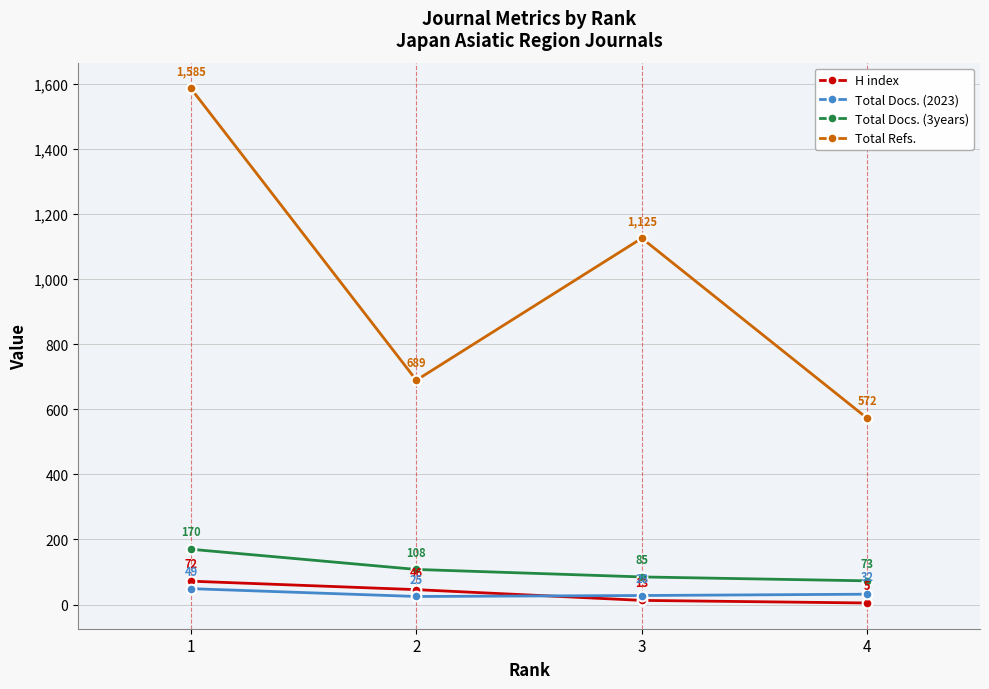

True or false: Total Docs. (2023) and Total Refs. intersect in this chart.

False